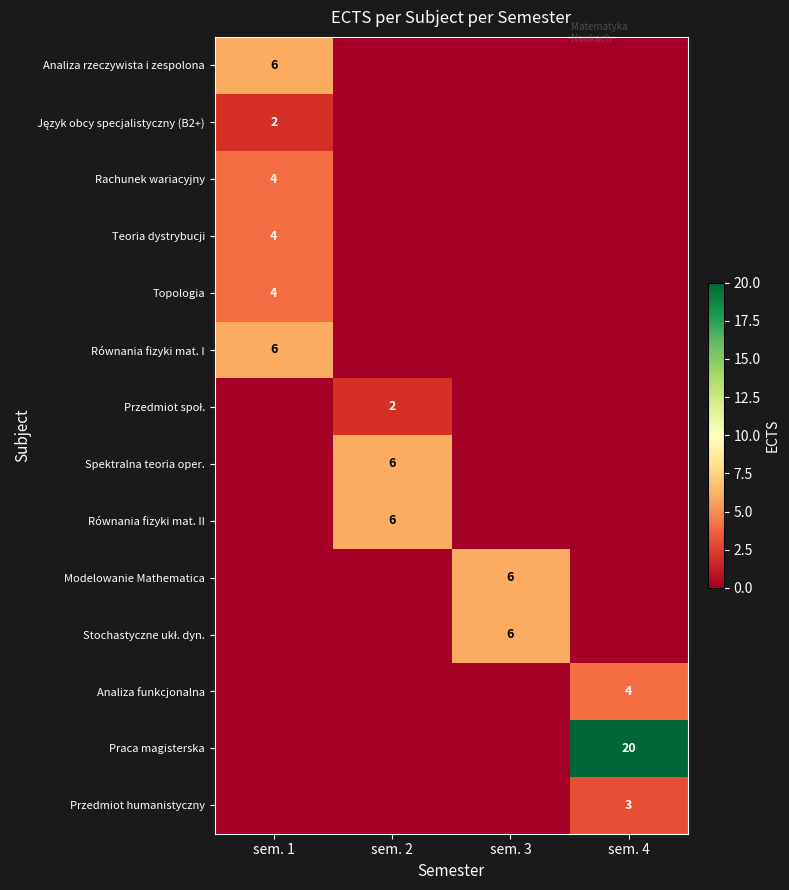

What is the difference between the highest and lowest values at sem. 3?

6